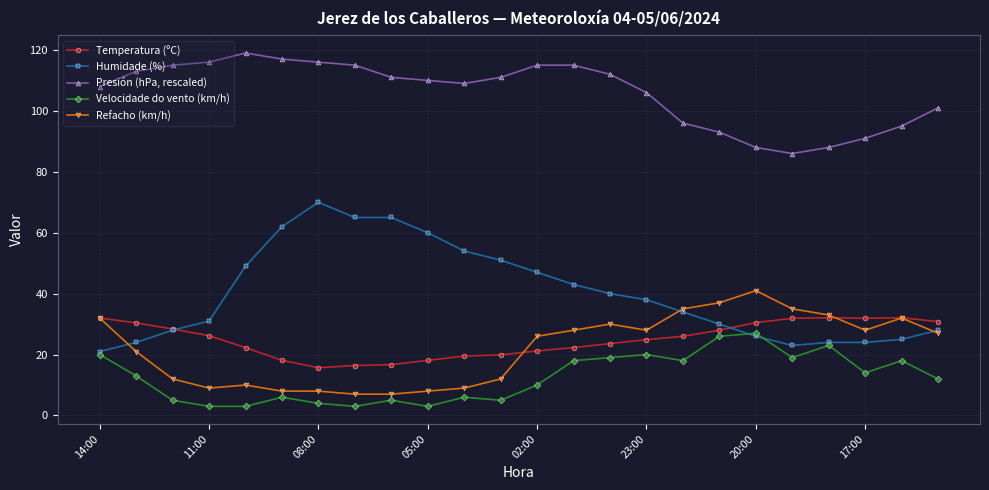

Rank the series by their maximum value, from highest to lowest.

Presión (hPa, rescaled), Humidade (%), Refacho (km/h), Temperatura (ºC), Velocidade do vento (km/h)